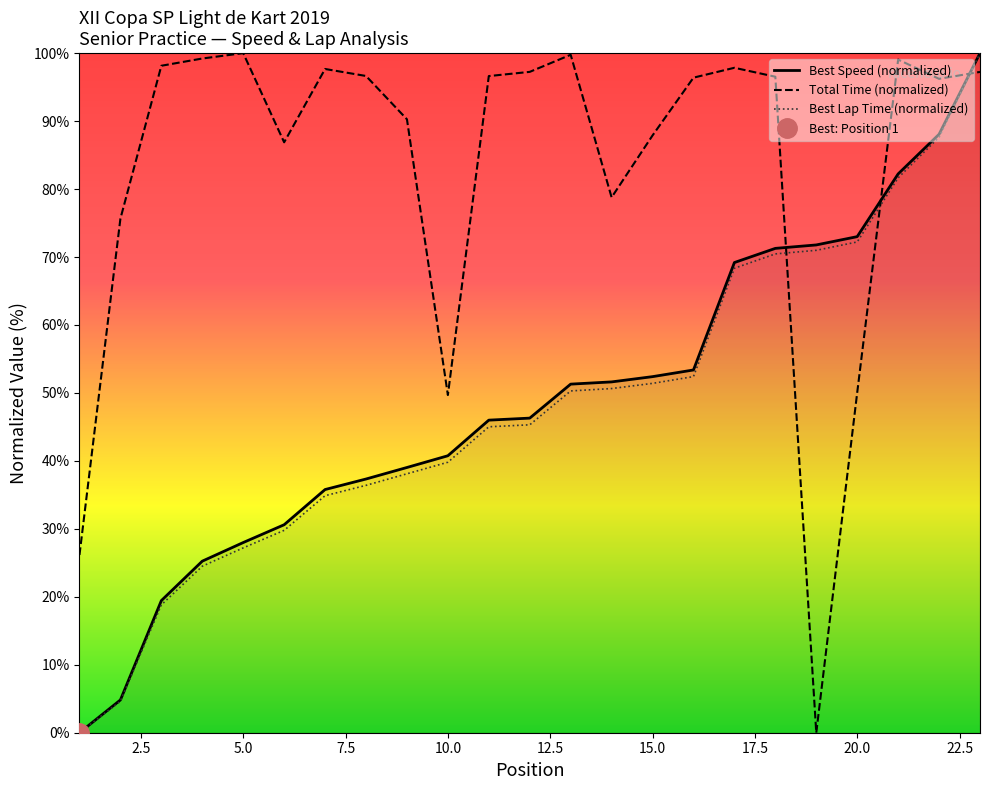

Reading left to right, what are all the values shown in this chart?

Total Time: 1=26.2	2=75.6	3=98.1	4=99.2	5=100.0	6=86.9	7=97.7	8=96.6	9=90.3	10=49.7	11=96.6	12=97.2	13=99.8	14=78.8	15=87.9	16=96.4	17=97.8	18=96.5	19=0.0	20=50.0	21=99.1	22=96.2	23=97.2
Best Lap time: 1=0.0	2=4.6	3=18.8	4=24.5	5=27.2	6=29.8	7=34.9	8=36.4	9=38.1	10=39.8	11=45.0	12=45.3	13=50.3	14=50.6	15=51.4	16=52.4	17=68.3	18=70.5	19=71.0	20=72.2	21=81.7	22=87.6	23=100.0
Best Speed: 1=0.0	2=4.8	3=19.4	4=25.2	5=28.0	6=30.6	7=35.8	8=37.3	9=39.0	10=40.8	11=46.0	12=46.3	13=51.3	14=51.6	15=52.4	16=53.4	17=69.2	18=71.3	19=71.8	20=73.0	21=82.2	22=88.1	23=100.0